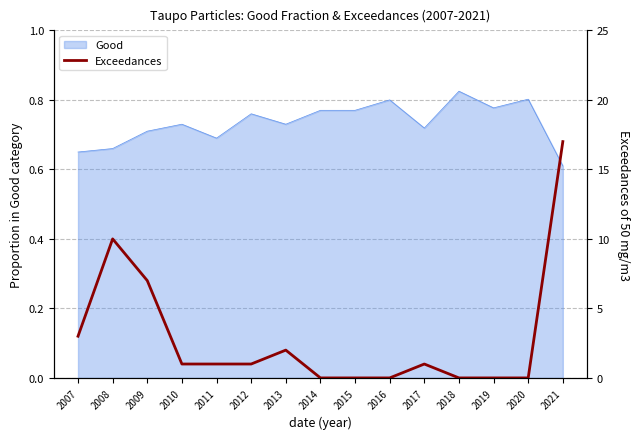

What is the greatest value displayed?

17